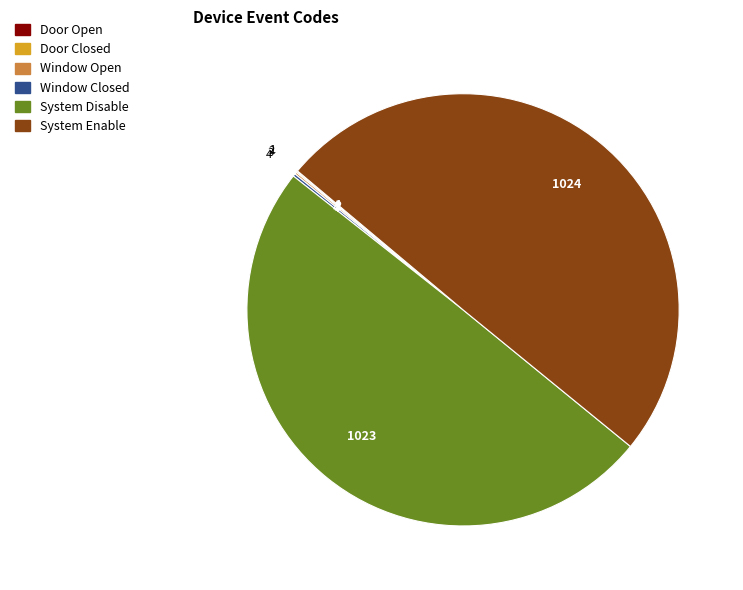

Does System Disable represent more than half of the total?

No